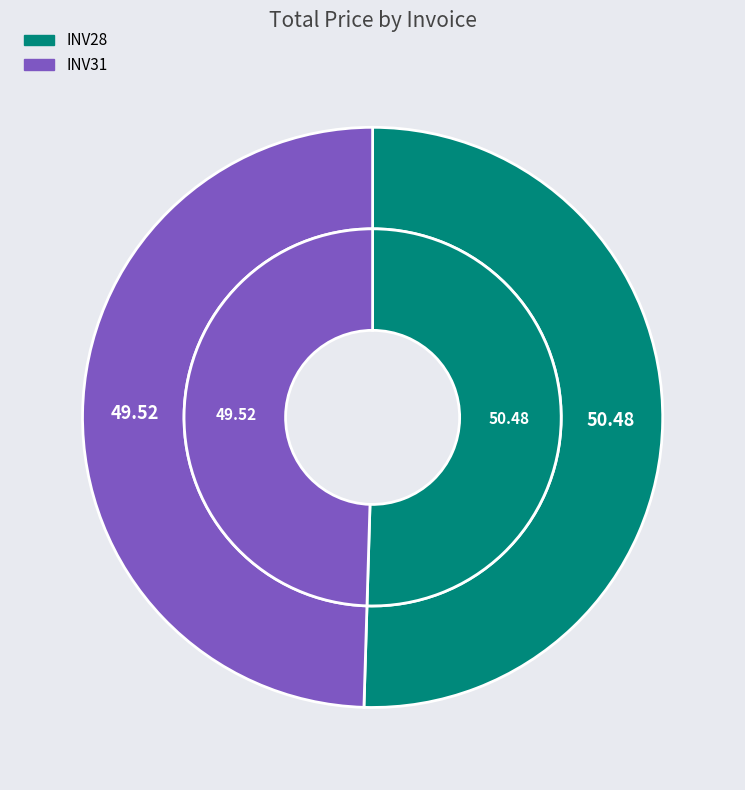

Is there a majority slice in this chart?

Yes